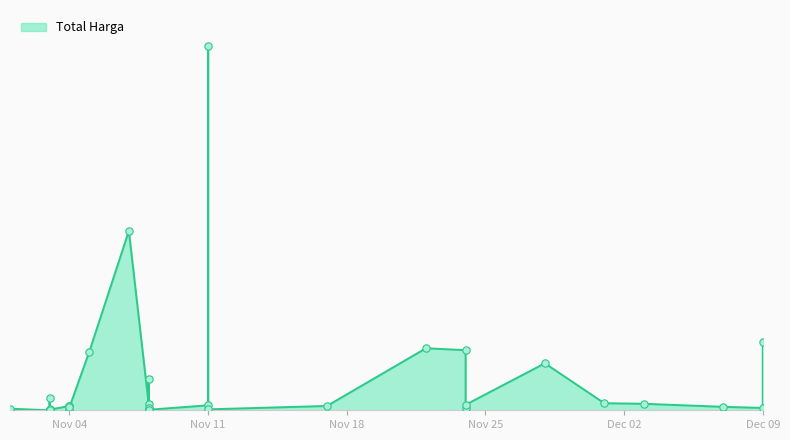

Which has a higher value, 2021-11-07 or 2021-12-01?

2021-11-07